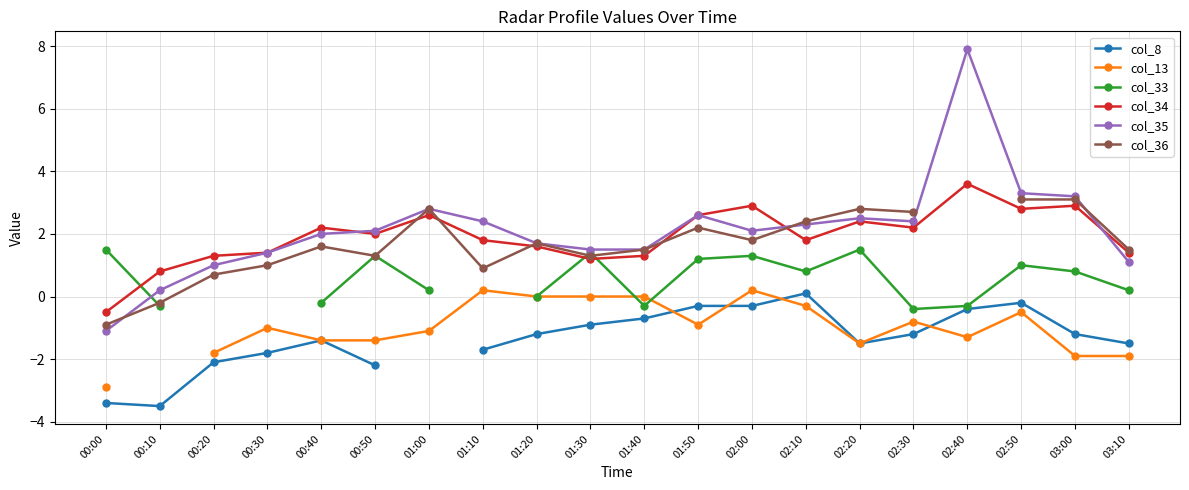

The col_13 series shows -1.8 at 00:20. True or false?

True